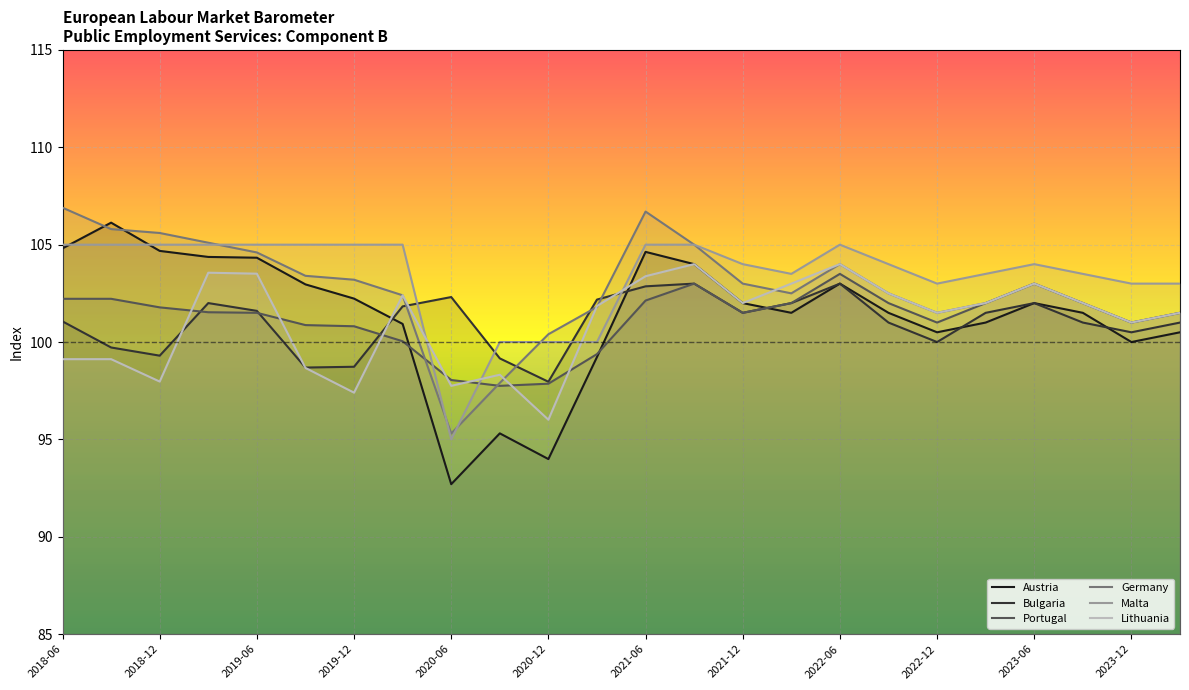

The Austria series shows 104.3 at 2019-06. True or false?

True